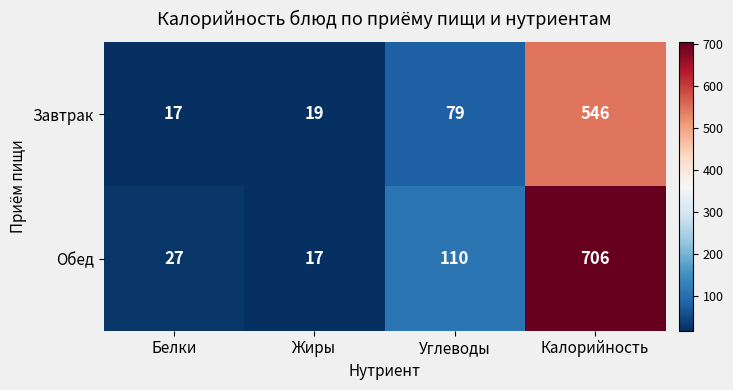

Count the number of data series in this chart.

2